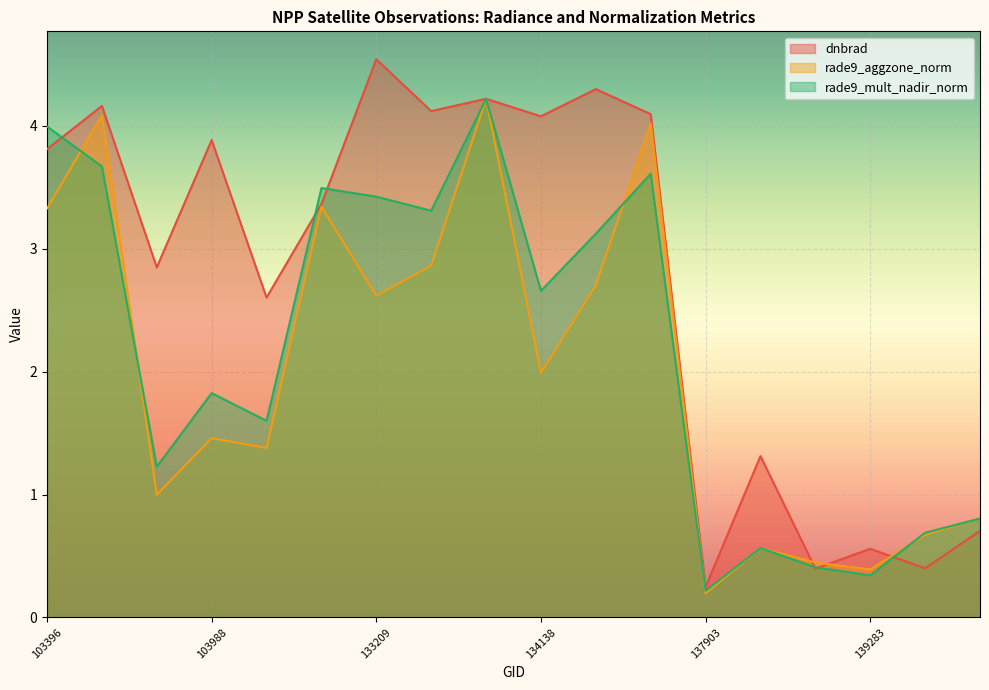

Which has a higher value, 103515 or 137903?

103515